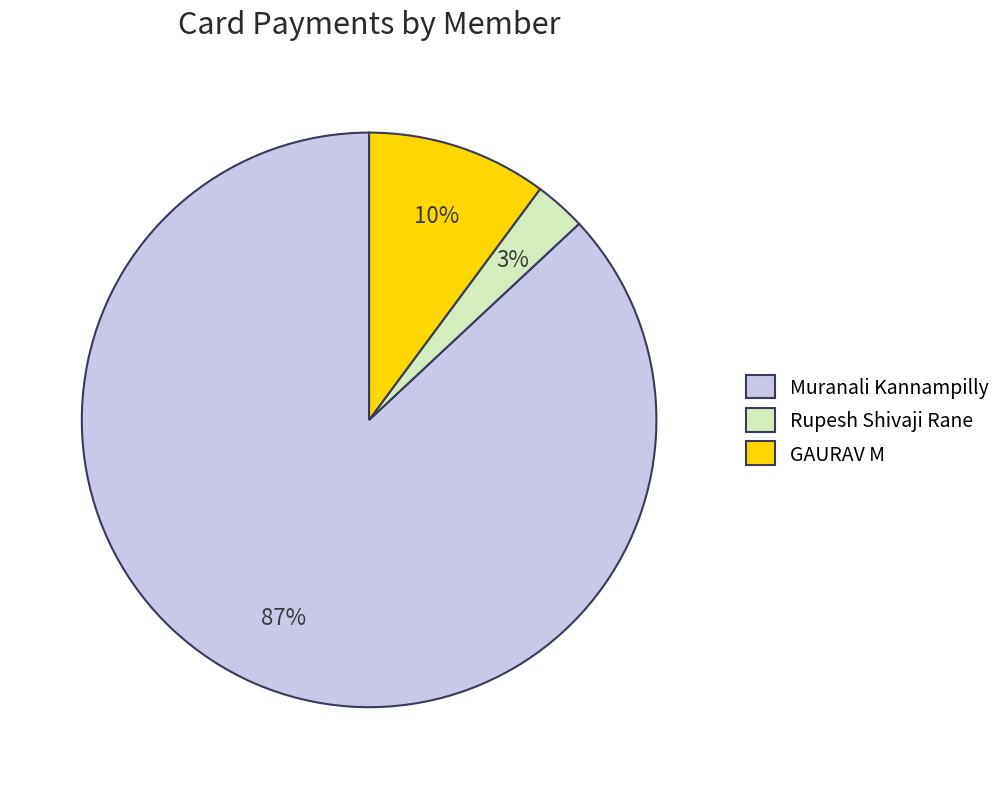

Does Rupesh Shivaji Rane account for over 50% of the chart?

No